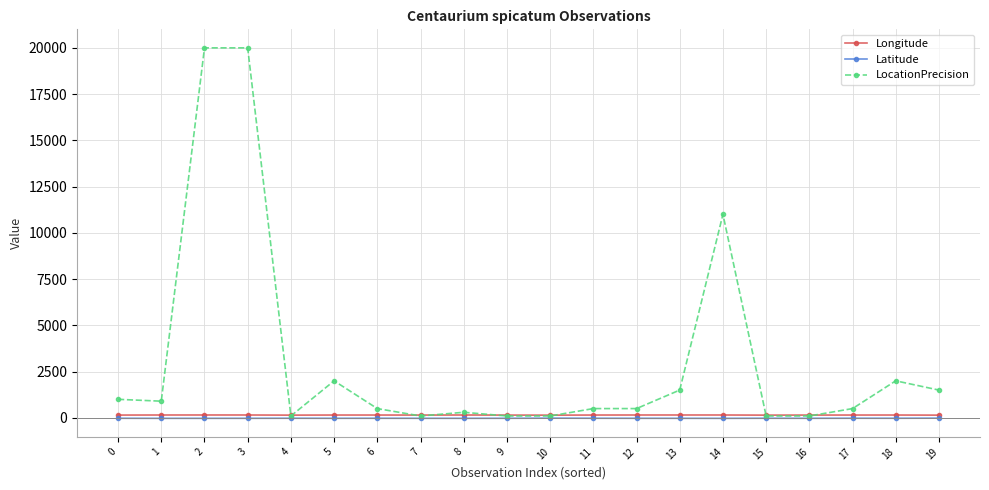

The LocationPrecision series shows 300.0 at 8. True or false?

True